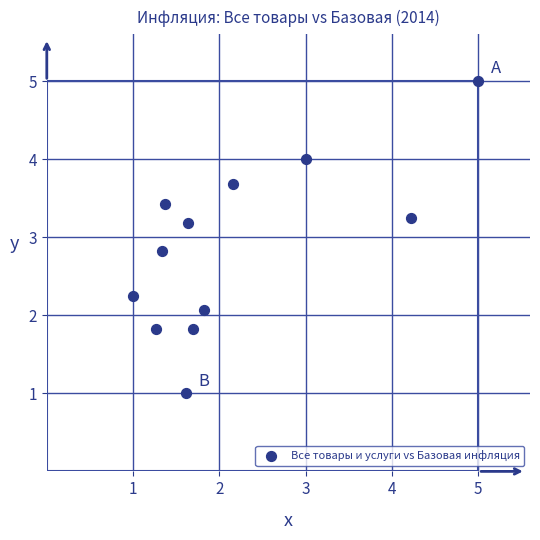

What is the range of X values (max minus min)?

4.0